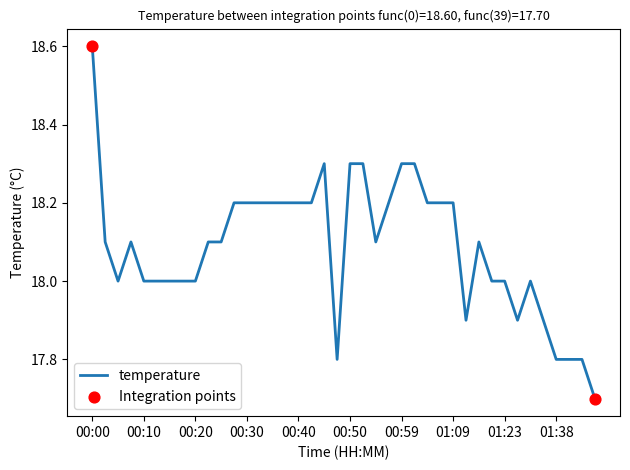

What is the minimum value shown in the chart?

17.7